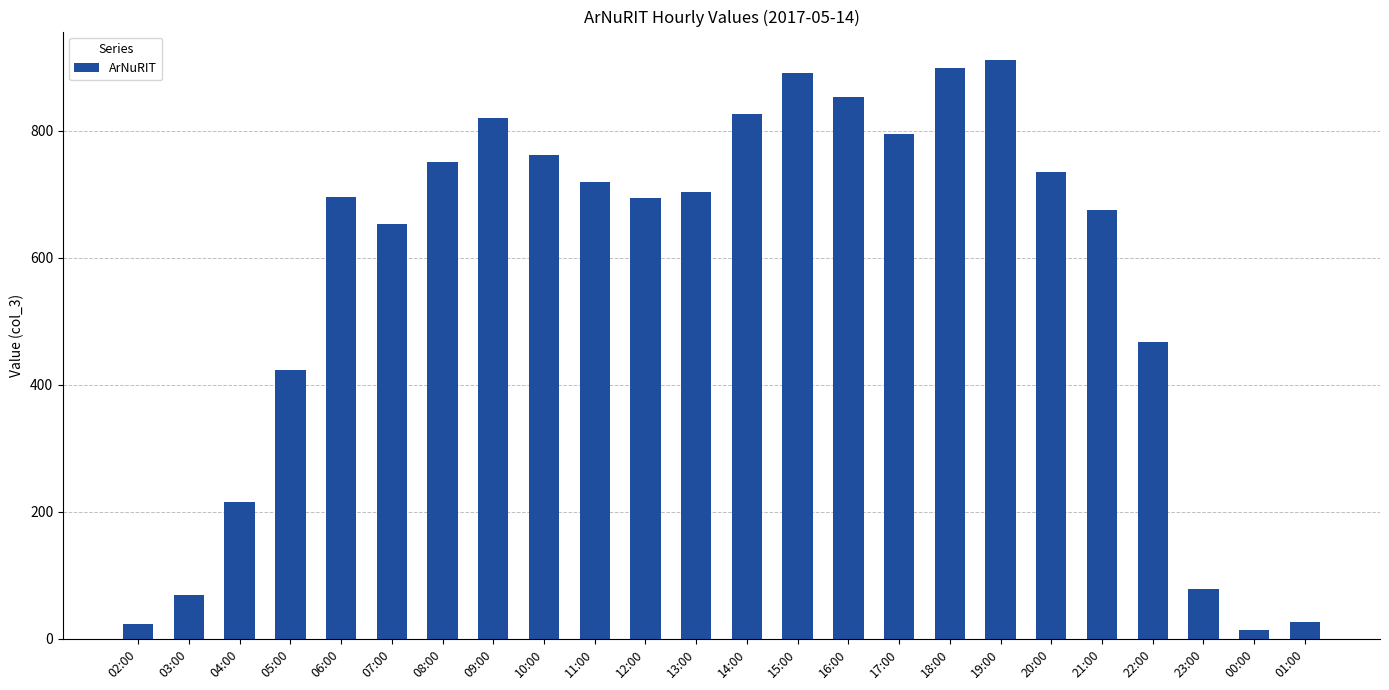

What is the label of the 4th bar from the right?

22:00